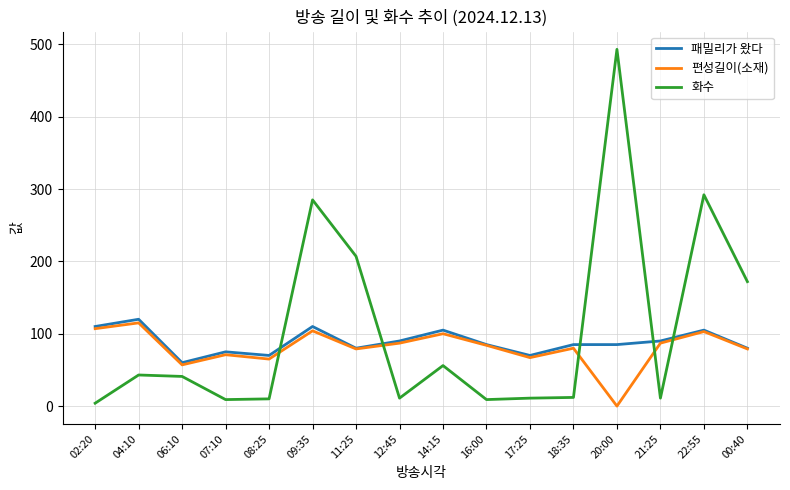

How many intersections are there between 편성길이(소재) and 화수?

5